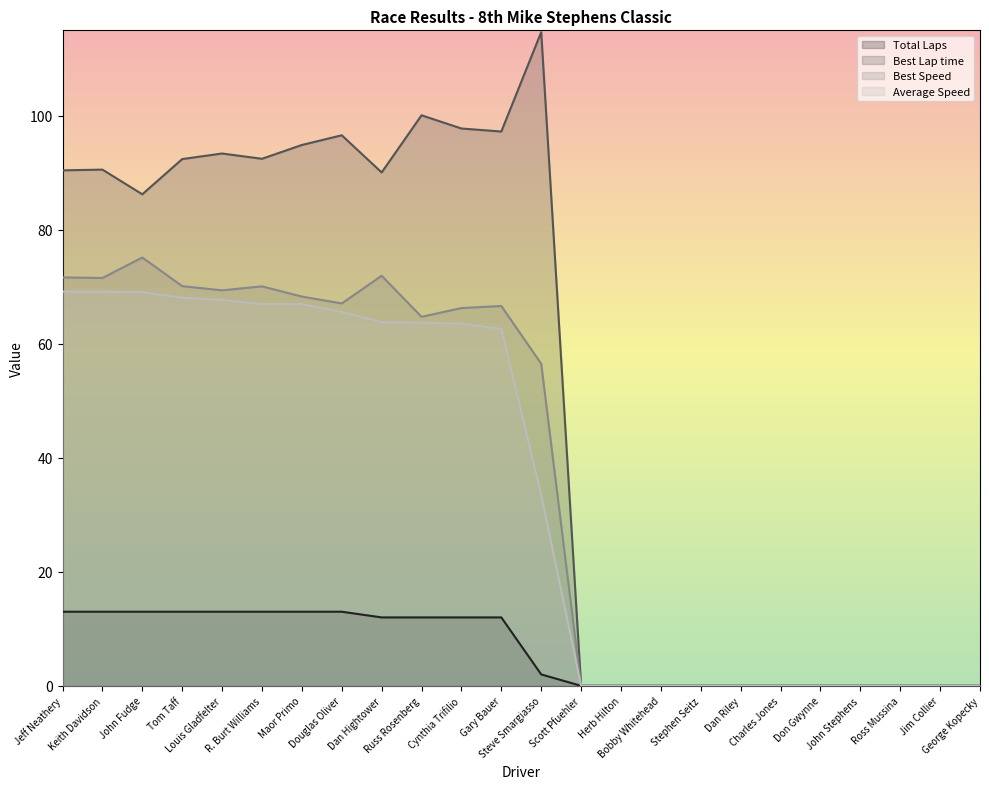

Reading right to left, transcribe all the data shown in this chart.

Total Laps: George Kopecky=0.0	Jim Collier=0.0	Ross Mussina=0.0	John Stephens=0.0	Don Gwynne=0.0	Charles Jones=0.0	Dan Riley=0.0	Stephen Seitz=0.0	Bobby Whitehead=0.0	Herb Hilton=0.0	Scott Pfuehler=0.0	Steve Smargiasso=2.0	Gary Bauer=12.0	Cynthia Trifilio=12.0	Russ Rosenberg=12.0	Dan Hightower=12.0	Douglas Oliver=13.0	Maor Primo=13.0	R. Burt Williams=13.0	Louis Gladfelter=13.0	Tom Taff=13.0	John Fudge=13.0	Keith Davidson=13.0	Jeff Neathery=13.0
Best Lap time: George Kopecky=0.0	Jim Collier=0.0	Ross Mussina=0.0	John Stephens=0.0	Don Gwynne=0.0	Charles Jones=0.0	Dan Riley=0.0	Stephen Seitz=0.0	Bobby Whitehead=0.0	Herb Hilton=0.0	Scott Pfuehler=0.0	Steve Smargiasso=114.7	Gary Bauer=97.2	Cynthia Trifilio=97.8	Russ Rosenberg=100.1	Dan Hightower=90.1	Douglas Oliver=96.6	Maor Primo=94.9	R. Burt Williams=92.5	Louis Gladfelter=93.4	Tom Taff=92.4	John Fudge=86.2	Keith Davidson=90.6	Jeff Neathery=90.4
Best Speed: George Kopecky=0.0	Jim Collier=0.0	Ross Mussina=0.0	John Stephens=0.0	Don Gwynne=0.0	Charles Jones=0.0	Dan Riley=0.0	Stephen Seitz=0.0	Bobby Whitehead=0.0	Herb Hilton=0.0	Scott Pfuehler=0.0	Steve Smargiasso=56.5	Gary Bauer=66.6	Cynthia Trifilio=66.3	Russ Rosenberg=64.7	Dan Hightower=71.9	Douglas Oliver=67.1	Maor Primo=68.3	R. Burt Williams=70.1	Louis Gladfelter=69.4	Tom Taff=70.1	John Fudge=75.1	Keith Davidson=71.6	Jeff Neathery=71.7
Average Speed: George Kopecky=0.0	Jim Collier=0.0	Ross Mussina=0.0	John Stephens=0.0	Don Gwynne=0.0	Charles Jones=0.0	Dan Riley=0.0	Stephen Seitz=0.0	Bobby Whitehead=0.0	Herb Hilton=0.0	Scott Pfuehler=0.0	Steve Smargiasso=33.5	Gary Bauer=62.6	Cynthia Trifilio=63.5	Russ Rosenberg=63.7	Dan Hightower=63.8	Douglas Oliver=65.6	Maor Primo=67.0	R. Burt Williams=67.0	Louis Gladfelter=67.7	Tom Taff=68.1	John Fudge=69.1	Keith Davidson=69.2	Jeff Neathery=69.2